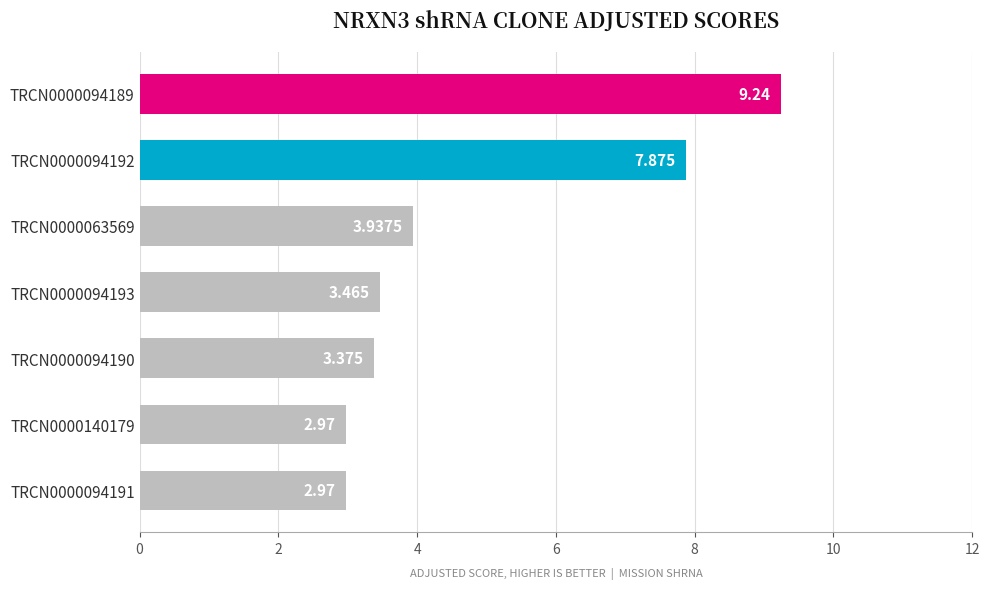

What is the difference between the maximum and minimum values?

6.3